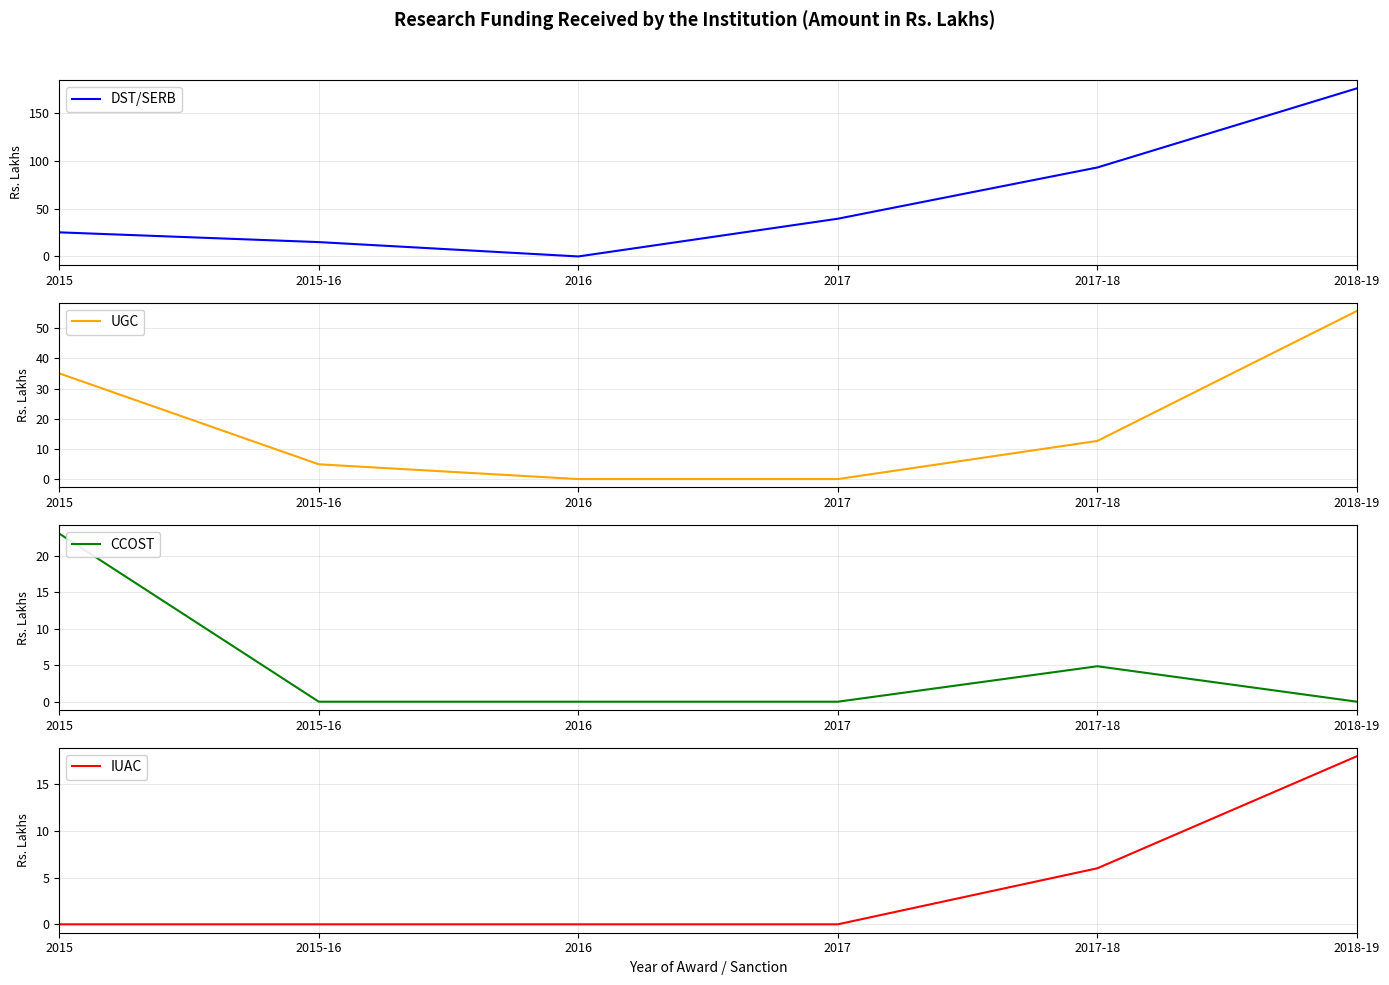

Reading left to right, what are all the values shown in this chart?

DST/SERB: 2015=25.2	2015-16=15.0	2016=0.0	2017=39.4	2017-18=93.0	2018-19=175.7
UGC: 2015=35.1	2015-16=4.9	2016=0.0	2017=0.0	2017-18=12.7	2018-19=55.8
CCOST: 2015=23.0	2015-16=0.0	2016=0.0	2017=0.0	2017-18=4.8	2018-19=0.0
IUAC: 2015=0.0	2015-16=0.0	2016=0.0	2017=0.0	2017-18=6.0	2018-19=18.0